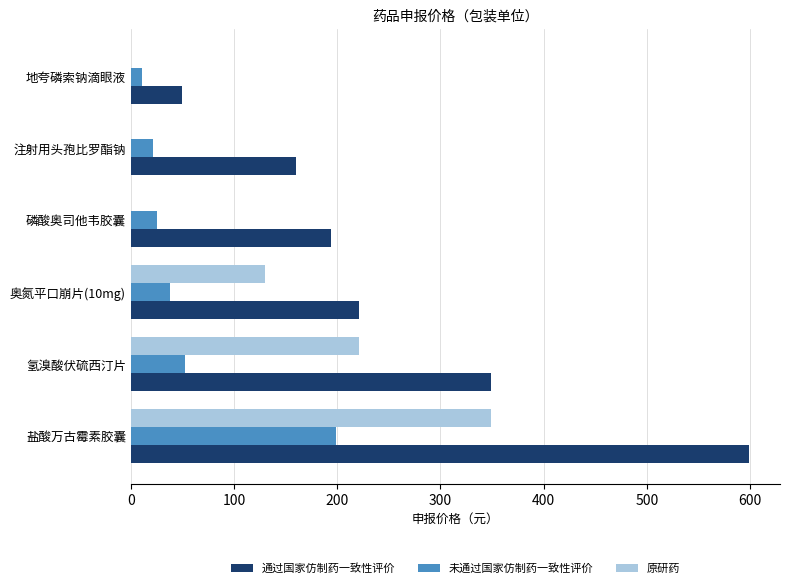

Is it true that 原研药 equals 348.6 at 盐酸万古霉素胶囊?

True